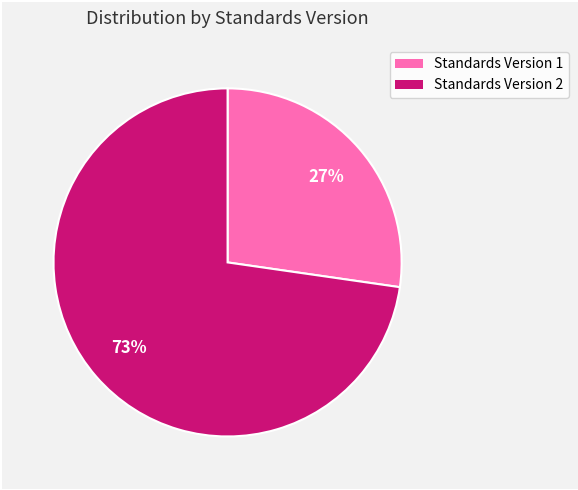

To the nearest percent, what is the average slice percentage?

50%